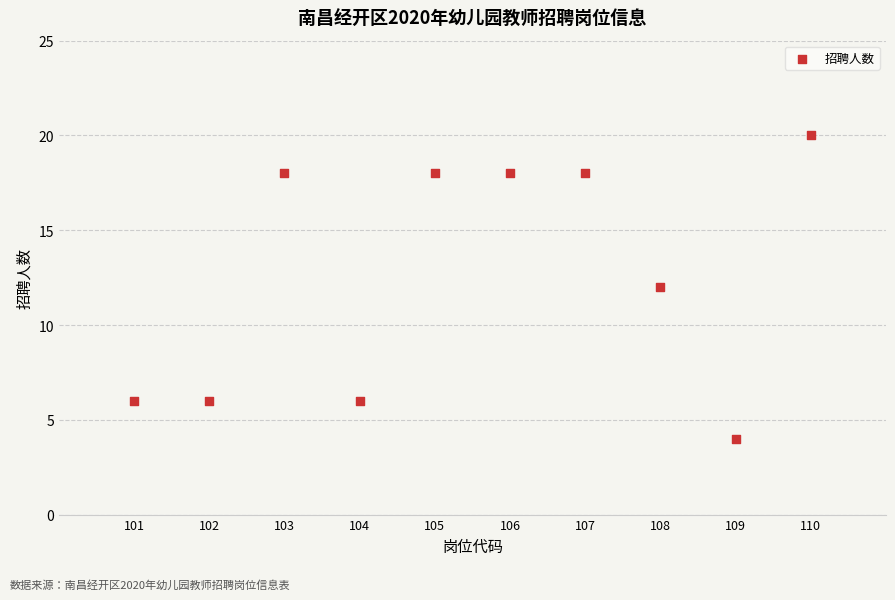

What is the average Y value?

13